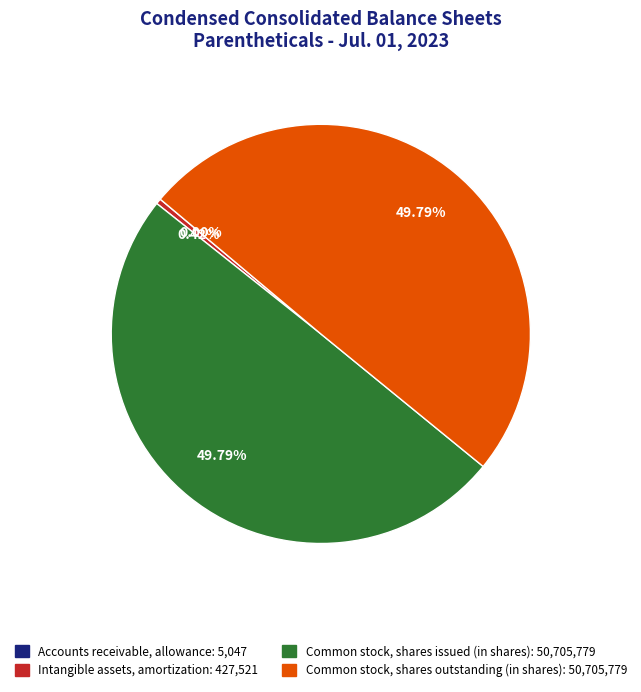

Which has a higher value, Intangible assets, amortization: 427,521 or Common stock, shares issued (in shares): 50,705,779?

Common stock, shares issued (in shares): 50,705,779